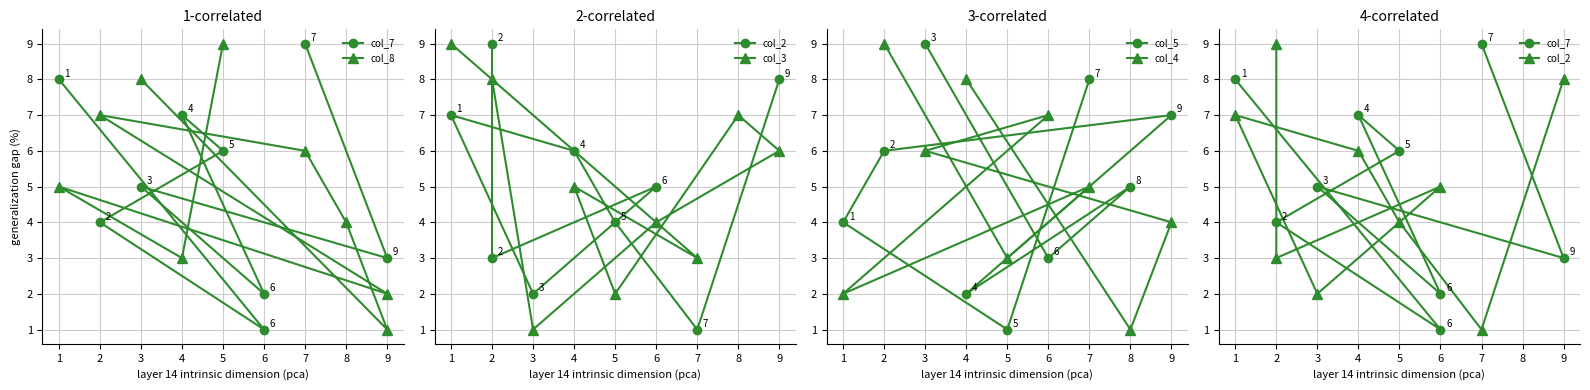

List the labels in order of col_5 value, largest first.

3, 7, 9, 2, 8, 1, 6, 4, 5